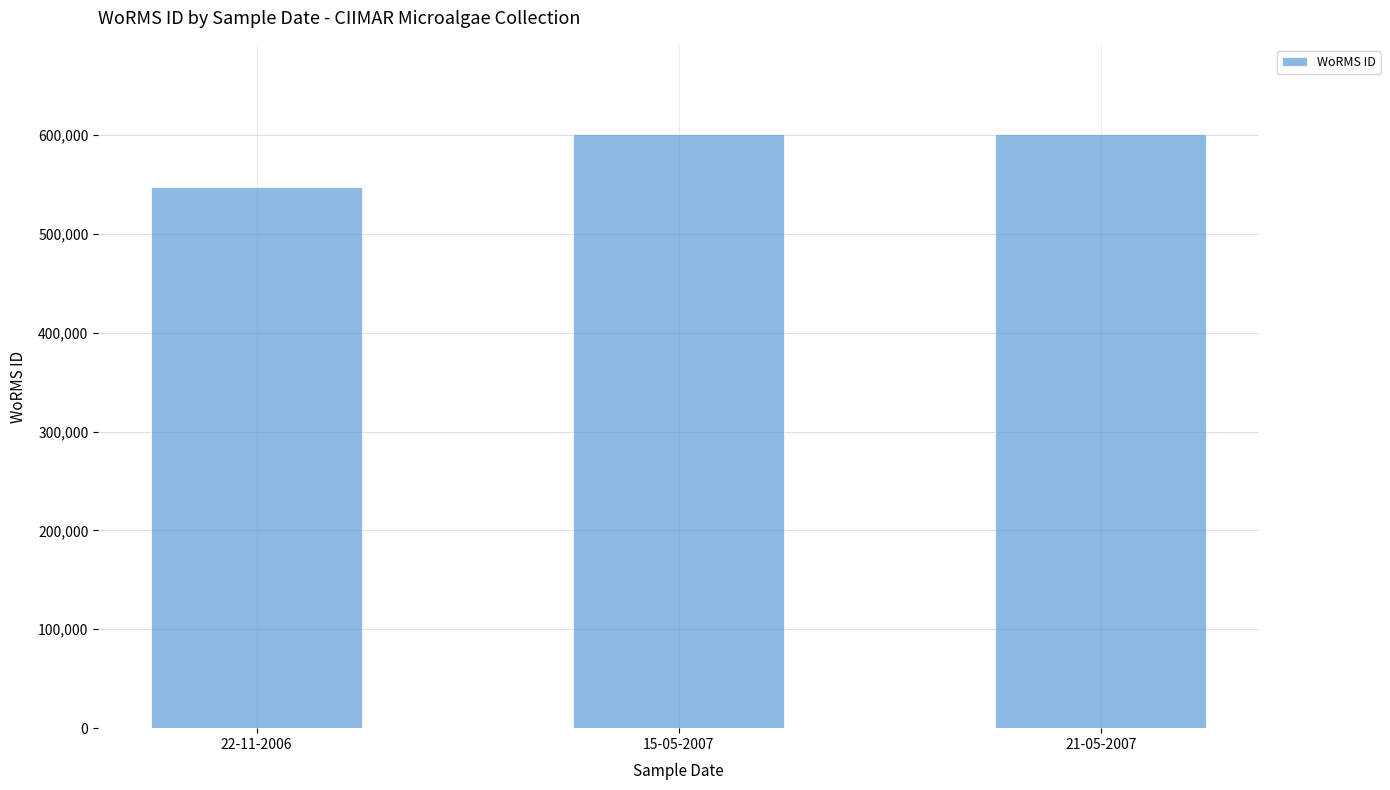

The value at 15-05-2007 is 365406. True or false?

False